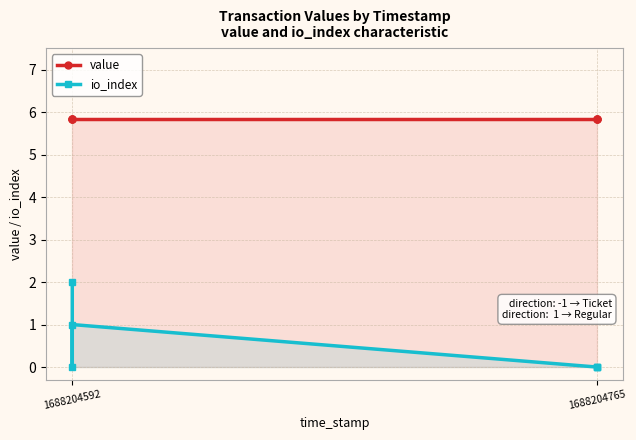

At which label is value closest to 5?

1688204765